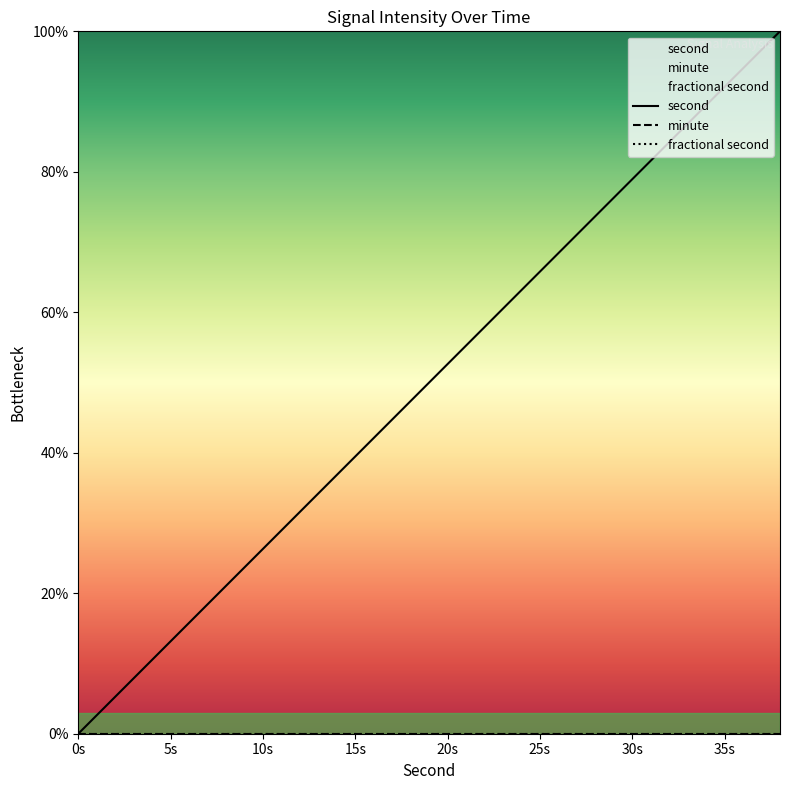

How many data points does each series have?

20